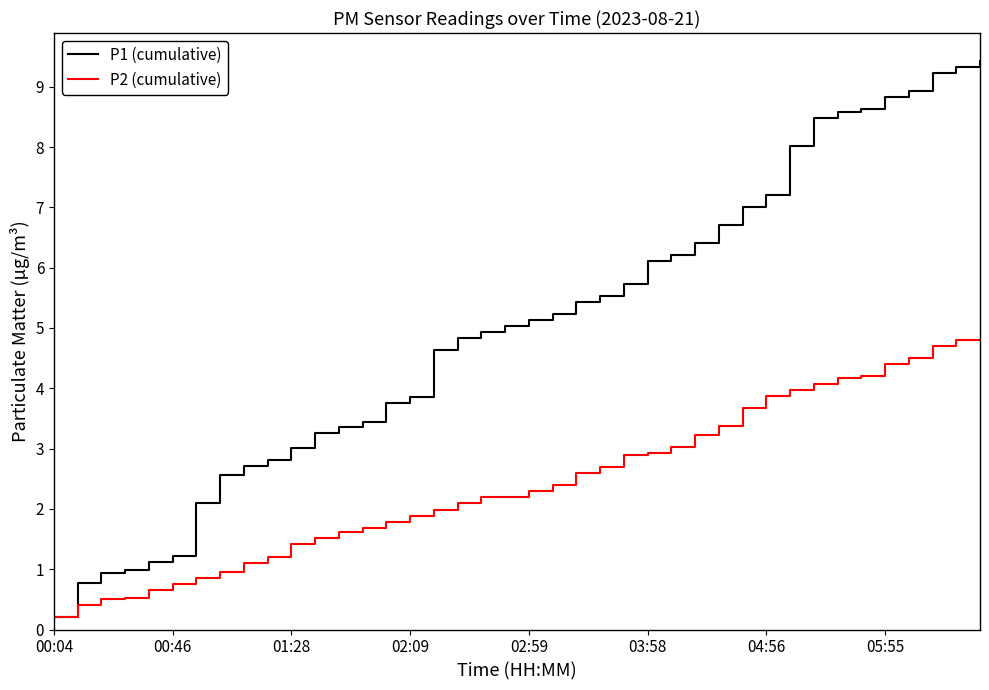

What is the greatest value displayed?

9.4